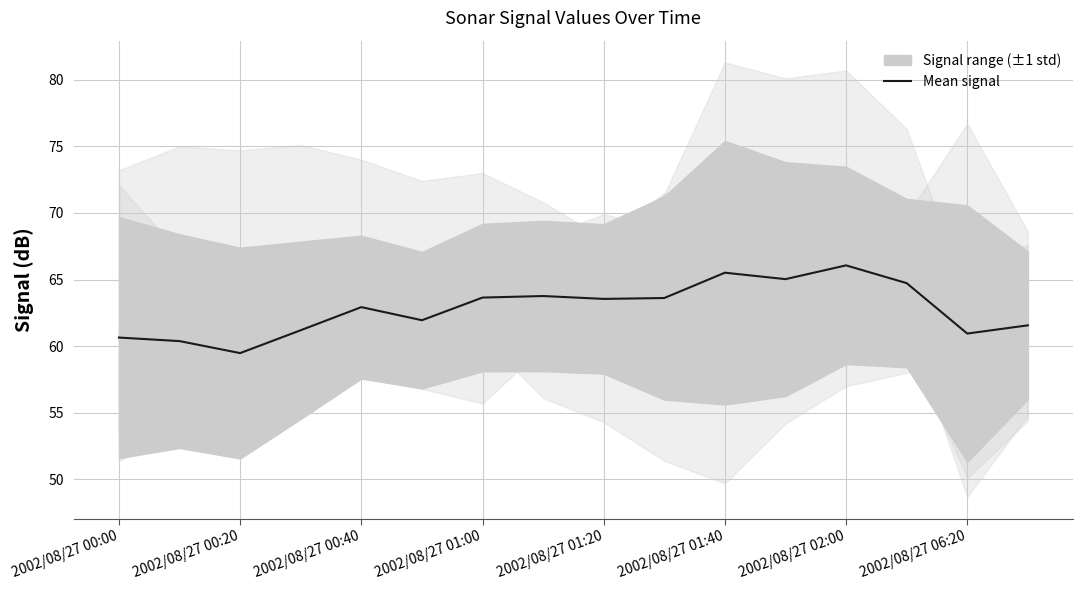

Does the chart have visible grid lines?

Yes